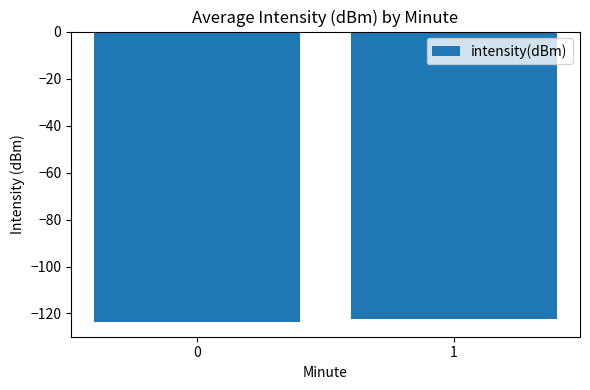

Reading left to right, list all the values displayed in this chart.

0=-123.7	1=-122.5